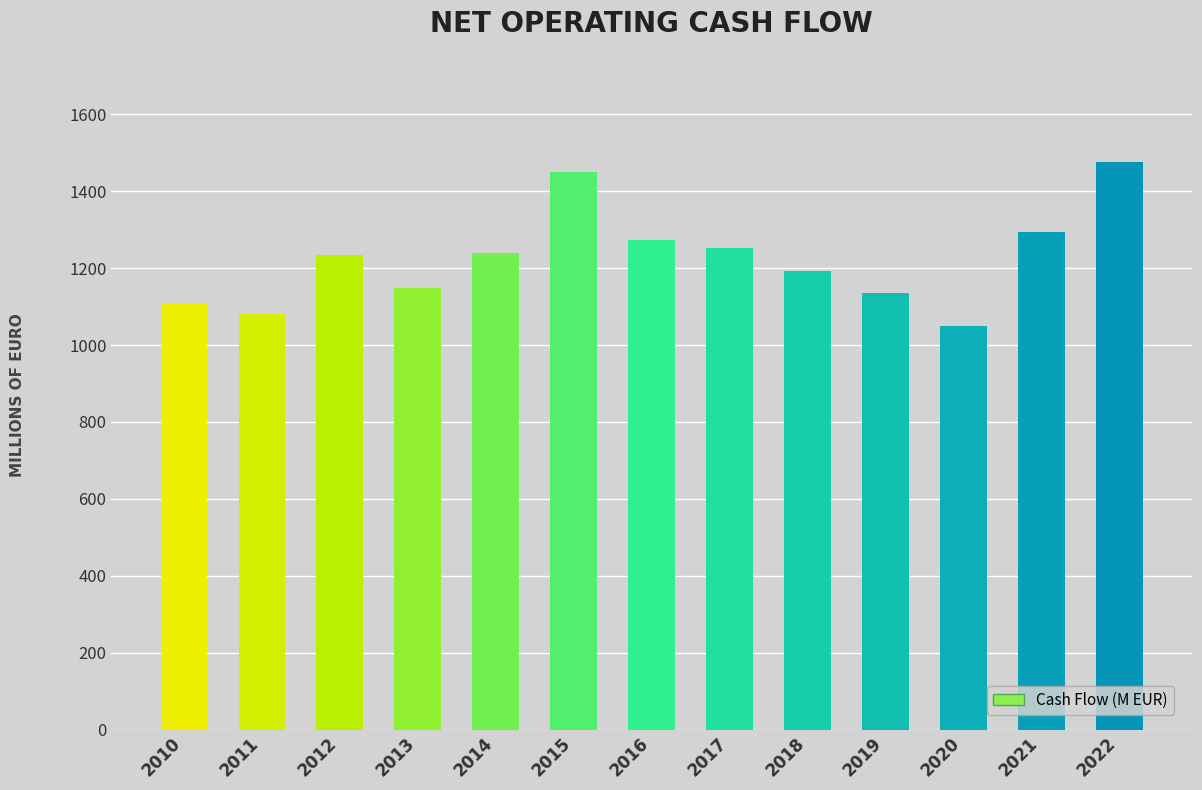

What is the sum of all values?

15928.7